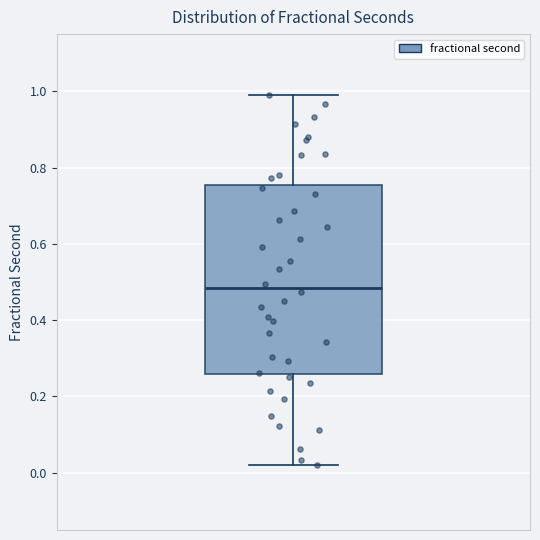

Where is the upper edge of the box on the y-axis? The values are not printed on the chart, so give them approximately, as read against the axis.

0.76